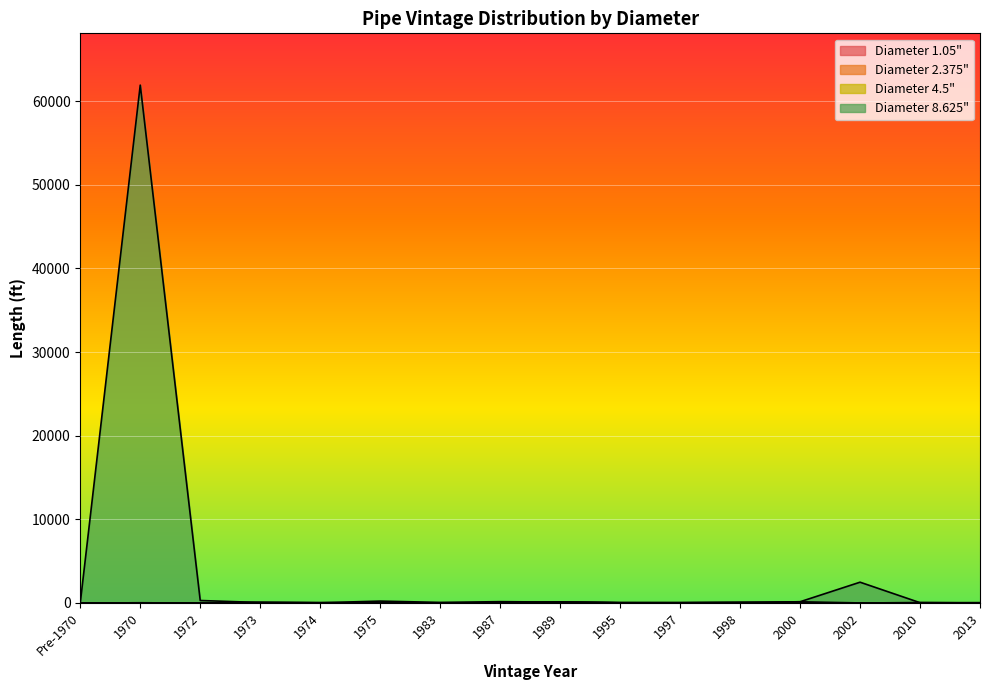

Where is the first local minimum for 1.05?

1972